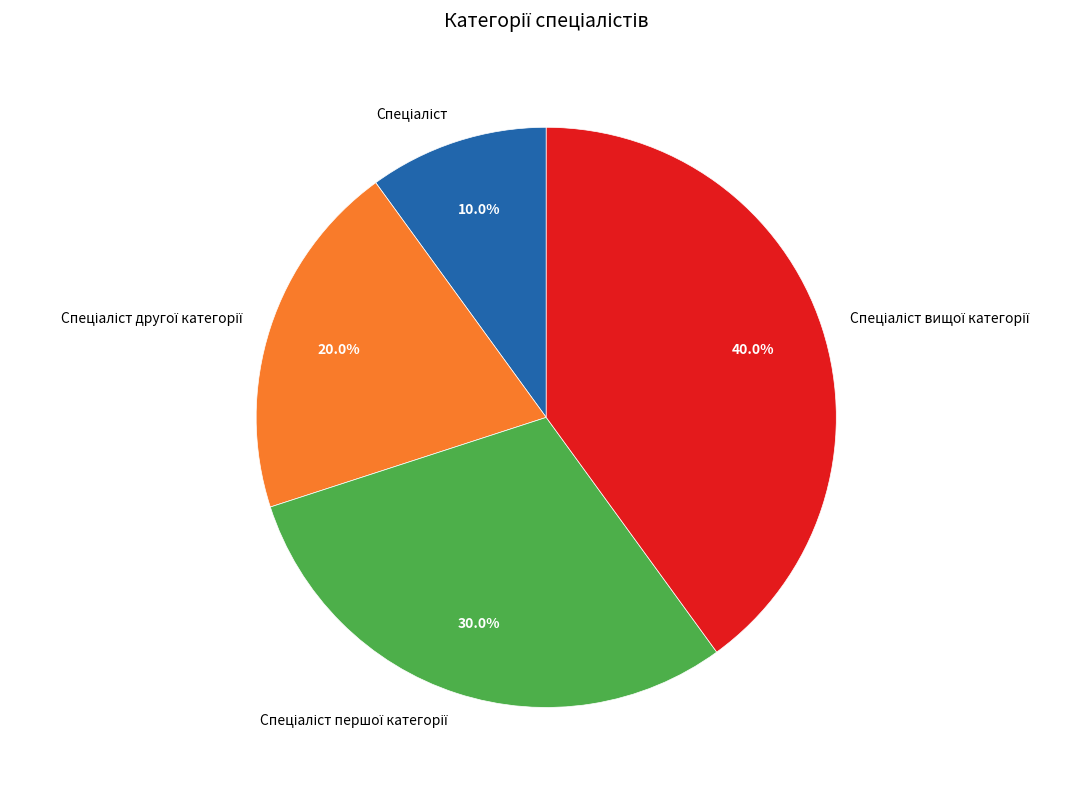

Is there any slice that represents more than half of the pie?

No